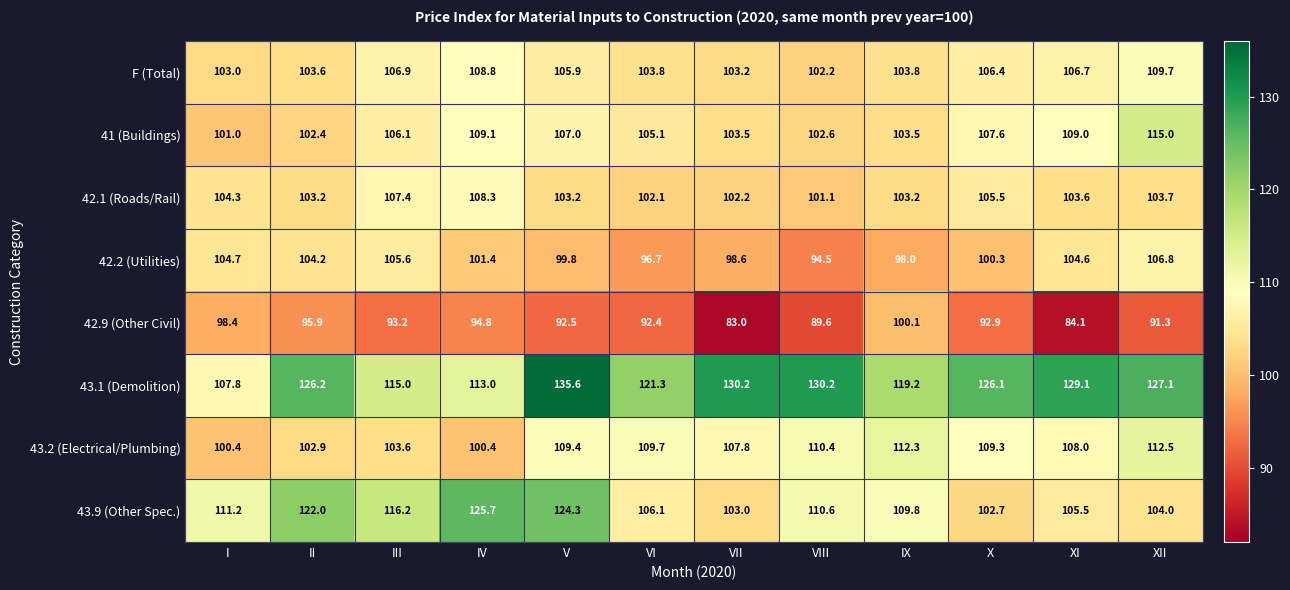

Rank the series at II from lowest to highest value.

42.9 (Other Civil), 41 (Buildings), 43.2 (Electrical/Plumbing), 42.1 (Roads/Rail), F (Total), 42.2 (Utilities), 43.9 (Other Spec.), 43.1 (Demolition)